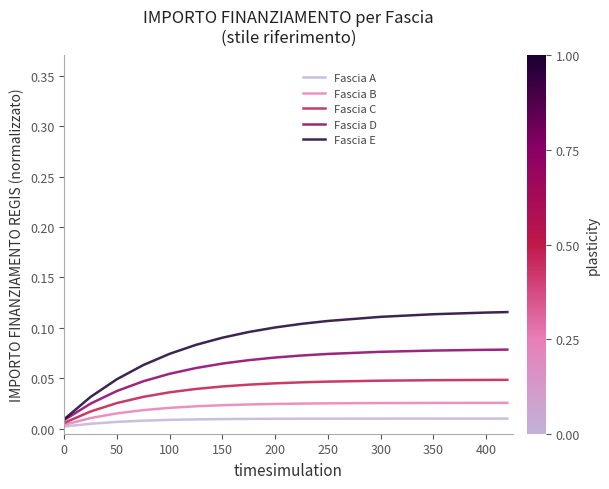

List the series in order of their overall mean, highest first.

Fascia E, Fascia D, Fascia C, Fascia B, Fascia A